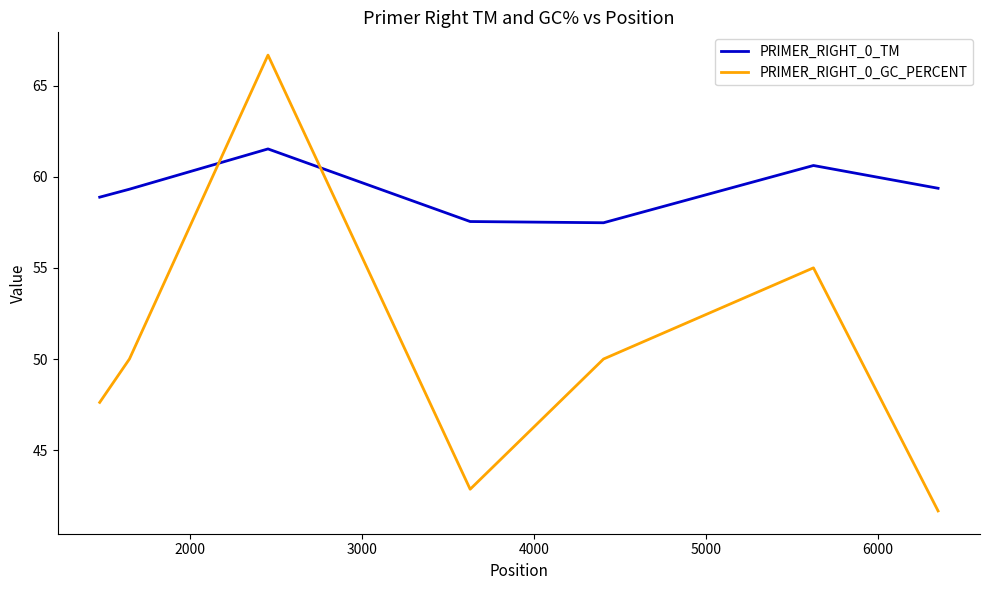

What is the greatest value displayed?

66.7